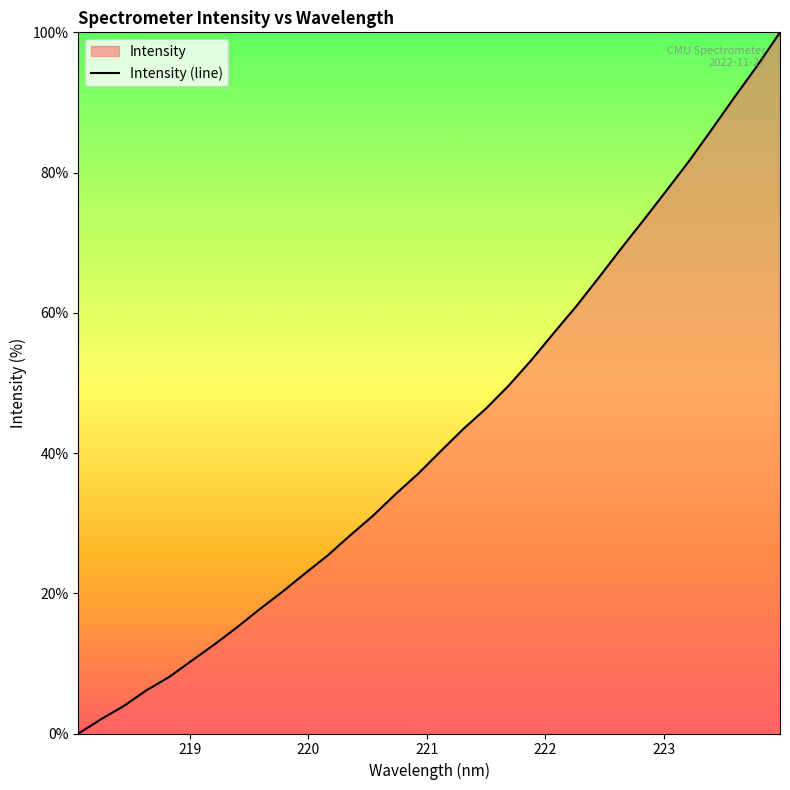

What is the greatest value displayed?

100.0